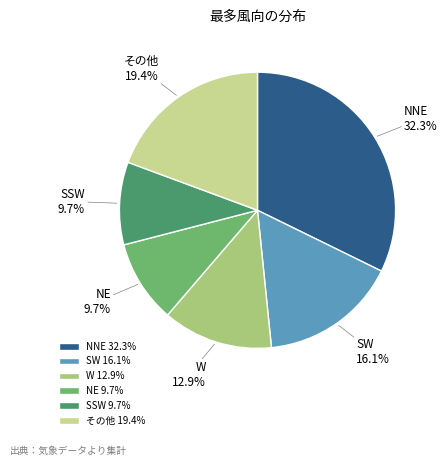

What is the ratio of the value at NE to the value at SW?

0.6